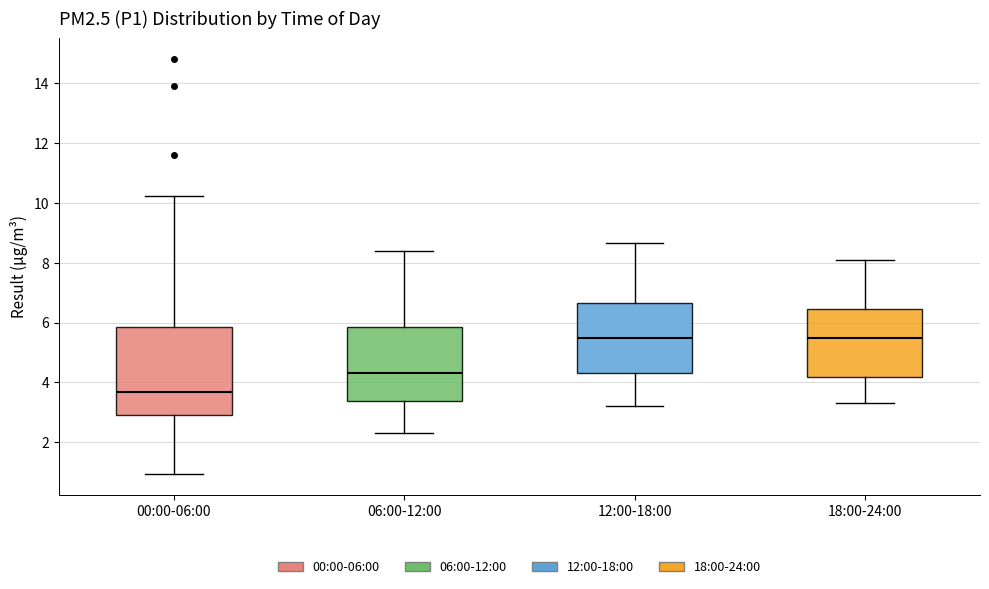

Which box is the tallest, from its lower edge to its upper edge?

00:00-06:00